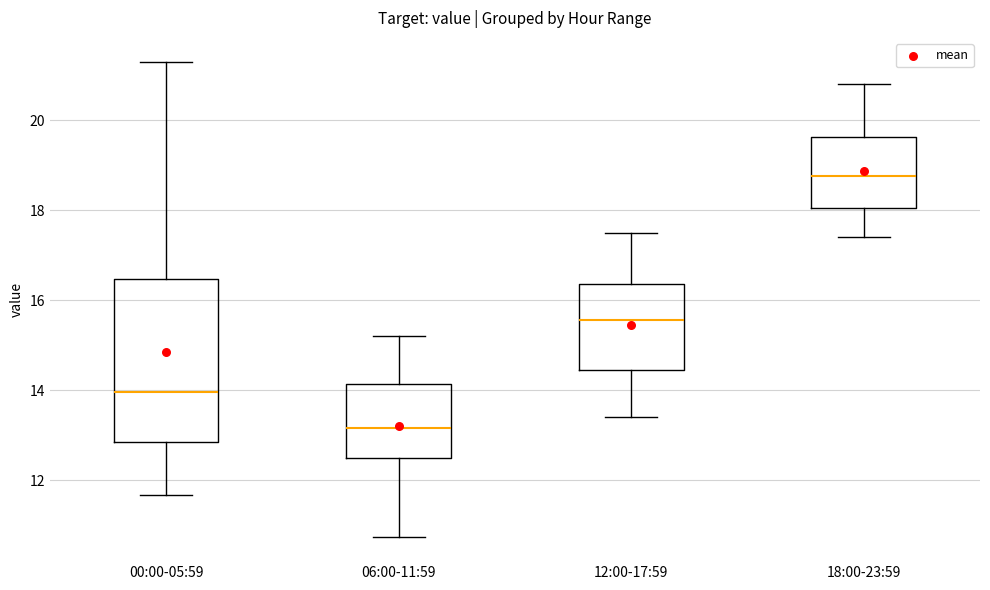

Reading left to right, transcribe this box plot: for each box, give where its median line is, the range the box spans, and where its two whiskers end, as read against the y-axis. The values are not printed on the chart, so give them approximately, as read against the axis.

00:00-05:59: median 14.0, box 12.8 to 16.4, whiskers 11.6 to 21.4
06:00-11:59: median 13.2, box 12.4 to 14.2, whiskers 10.8 to 15.2
12:00-17:59: median 15.6, box 14.4 to 16.4, whiskers 13.4 to 17.6
18:00-23:59: median 18.8, box 18.0 to 19.6, whiskers 17.4 to 20.8